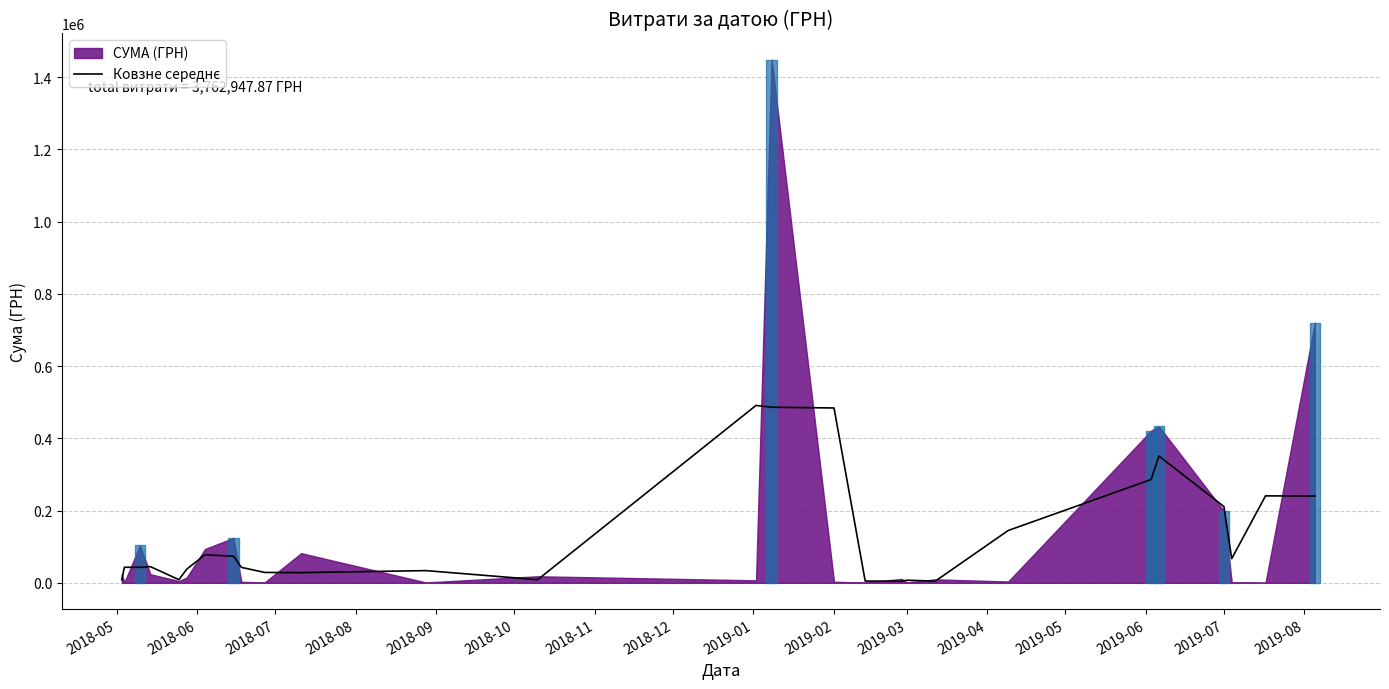

Reading right to left, list all the values displayed in this chart.

240249.1	240769.1	66934.8	211231.0	351130.7	285959.8	144819.3	4789.2	7193.8	4281.2	4870.1	484154.4	486153.8	491227.6	8676.0	33777.2	28164.9	28702.9	42775.5	73567.5	77627.9	37885.4	8891.8	11874.1	44830.1	42920.0	42988.3	8313.3